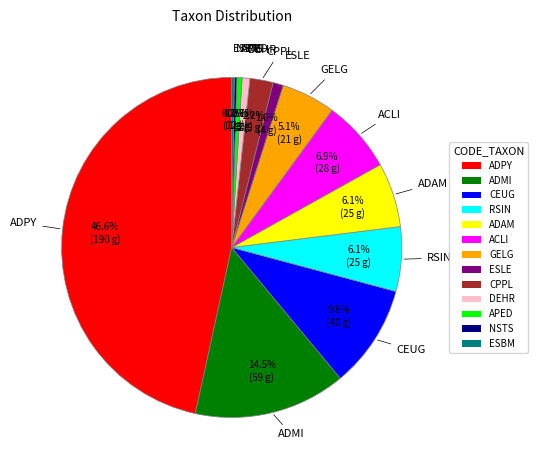

What is the largest slice in the pie chart?

ADPY